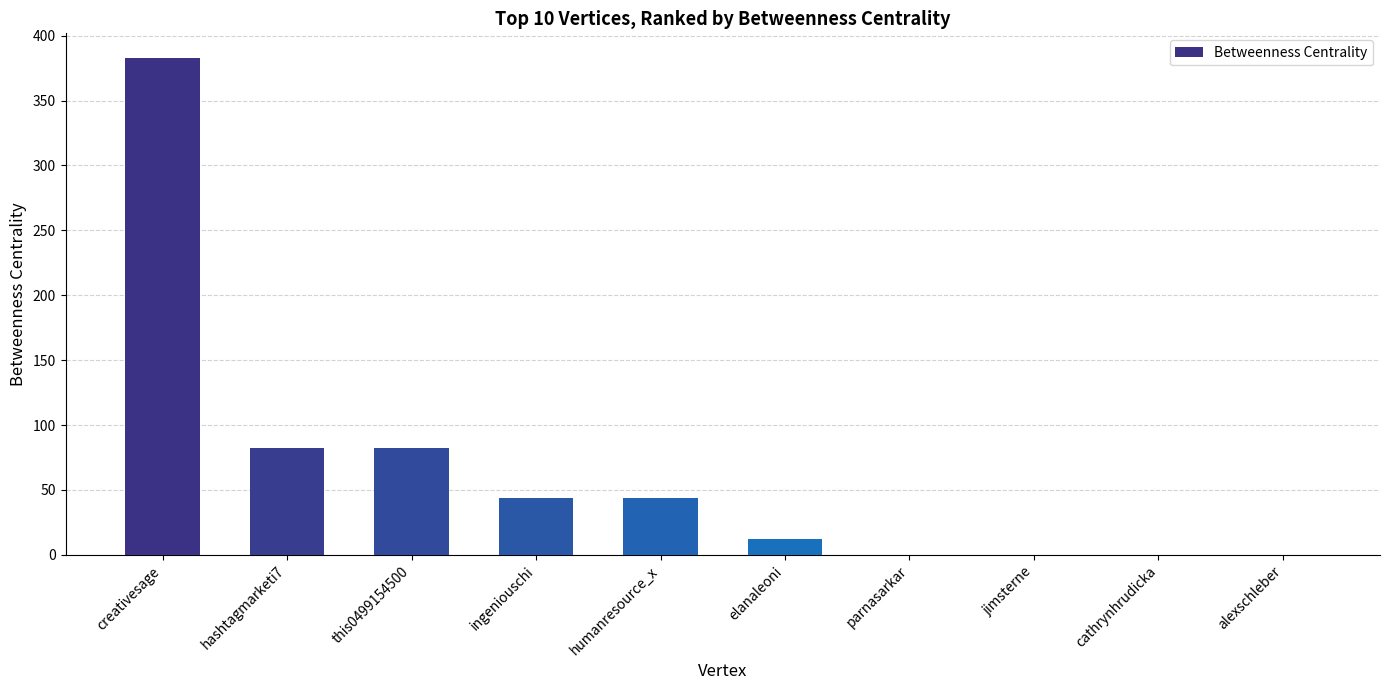

Does the chart contain stacked bars?

No